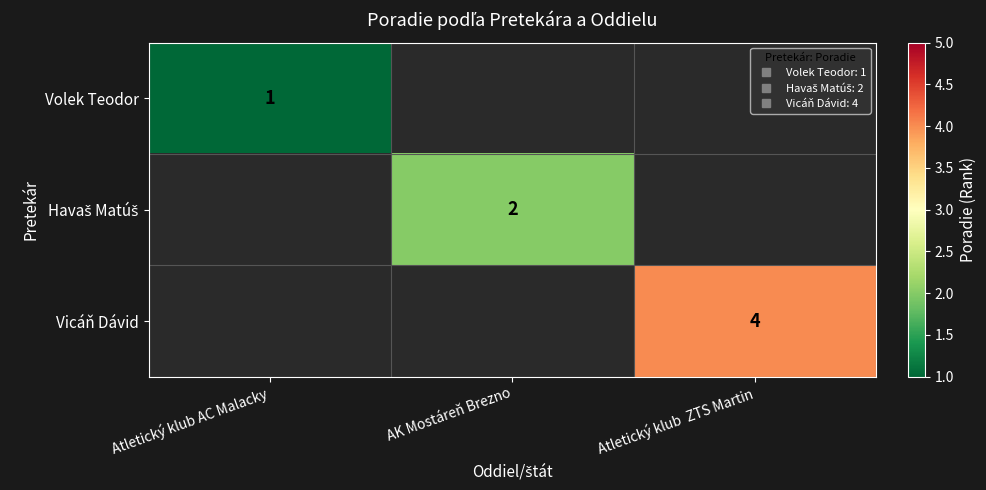

At which label does Havaš Matúš reach its peak?

Atletický klub AC Malacky